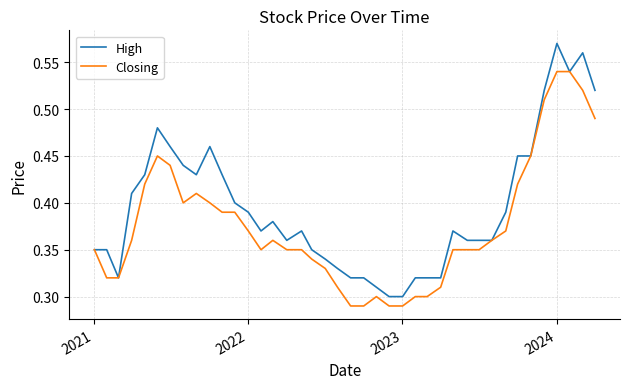

List the series in order of their peak value, lowest first.

Closing, High